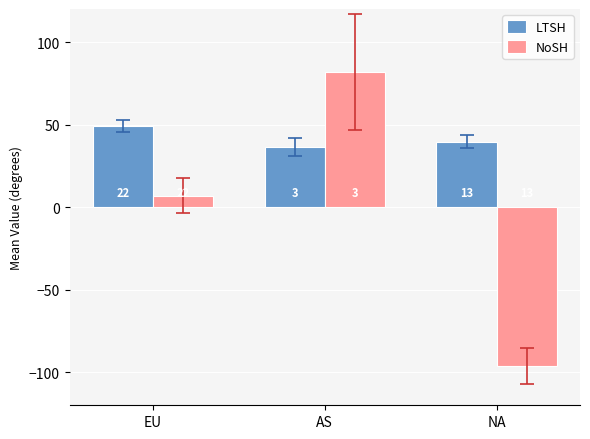

What position from the left is AS?

2